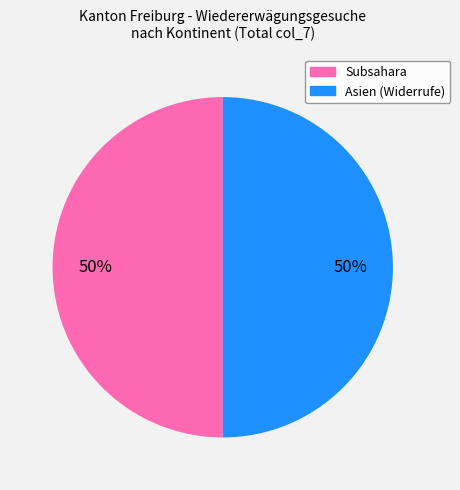

Is it true that Asien (Widerrufe) is 50% of the pie?

True